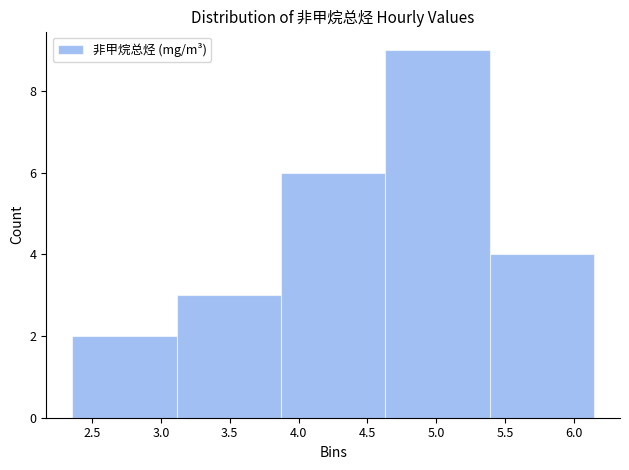

Over which range of the x-axis is the bar tallest?

4.65 to 5.40